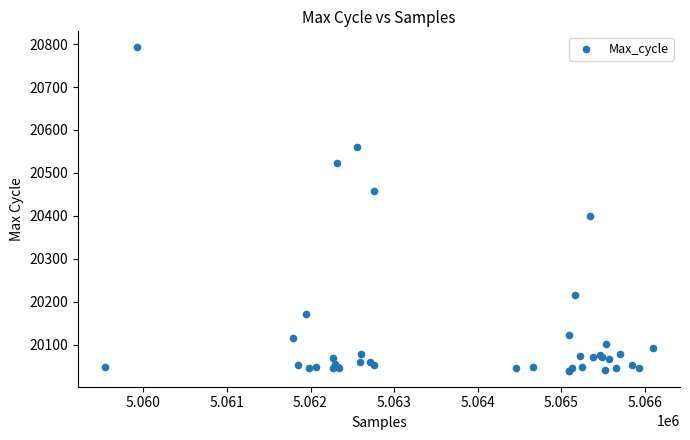

What Y value in the scatter plot is closest to 20416?

20400